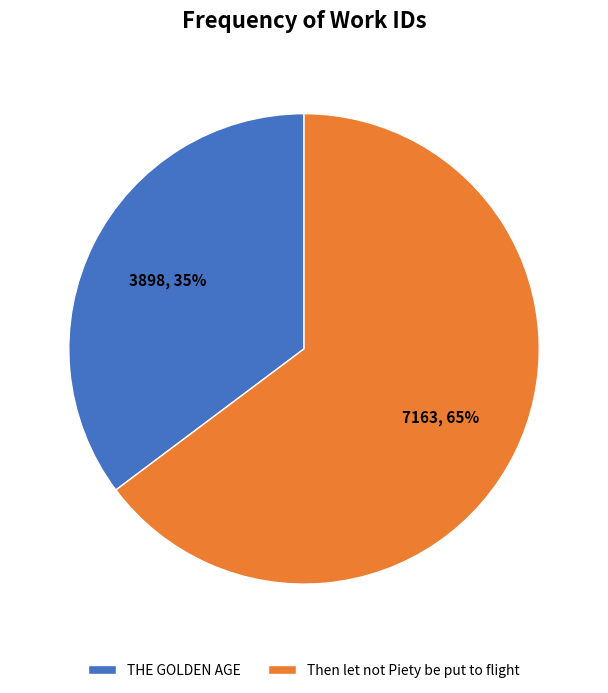

Is it true that THE GOLDEN AGE is 24% of the pie?

False